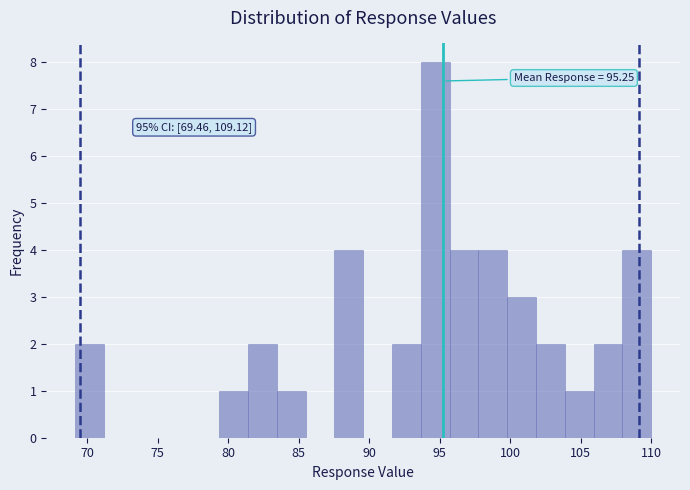

Over which range of the x-axis is the bar tallest?

93.5 to 95.5